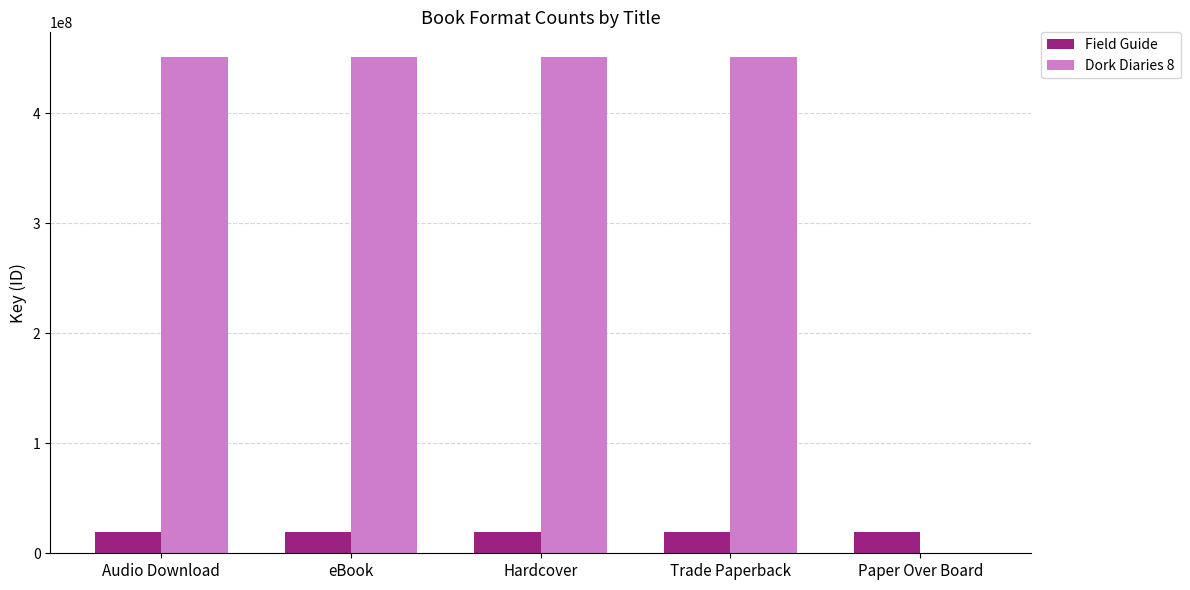

Is the value of Dork Diaries 8 at Paper Over Board greater than the value of Field Guide at Paper Over Board?

No